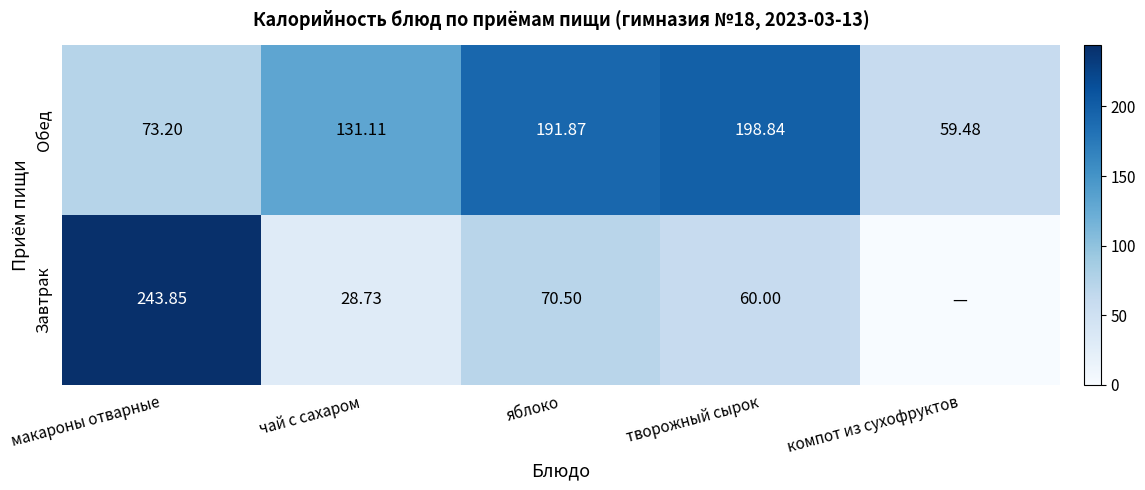

What is the difference between the second highest and second lowest values in the Обед series?

118.7